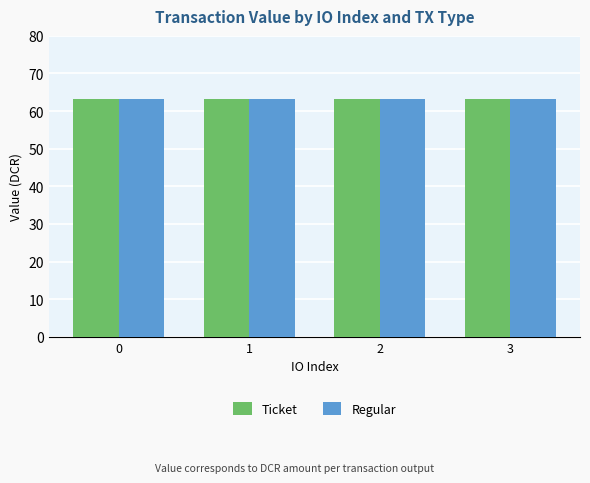

Rank the categories by Regular value from highest to lowest.

3, 2, 1, 0